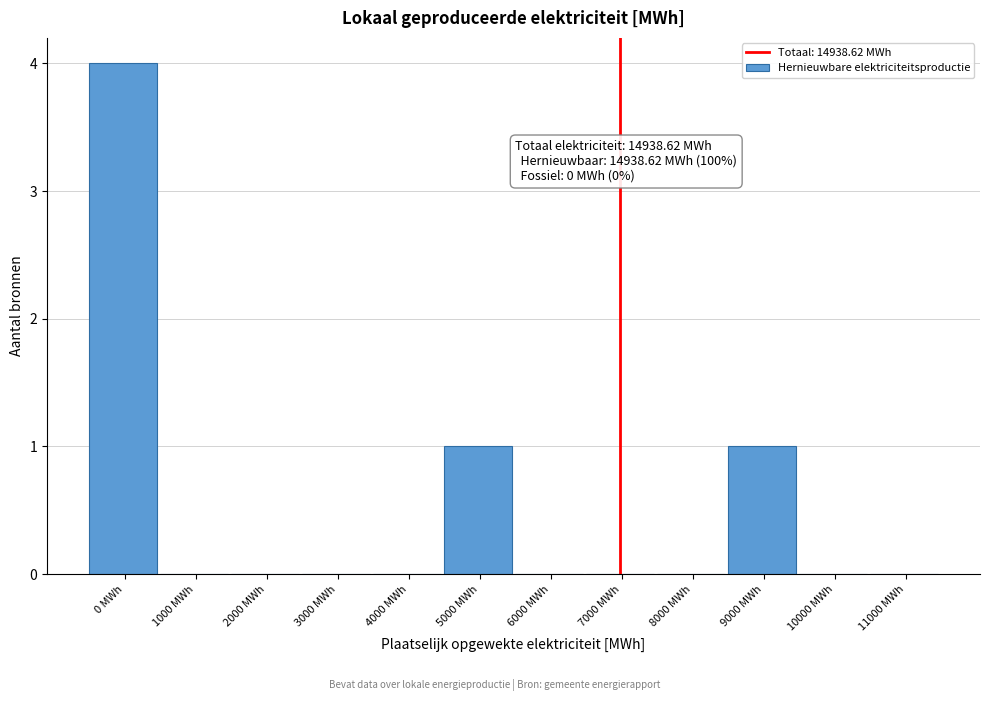

Reading left to right, transcribe all the data shown in this chart.

0 MWh=4	1000 MWh=0	2000 MWh=0	3000 MWh=0	4000 MWh=0	5000 MWh=1	6000 MWh=0	7000 MWh=0	8000 MWh=0	9000 MWh=1	10000 MWh=0	11000 MWh=0